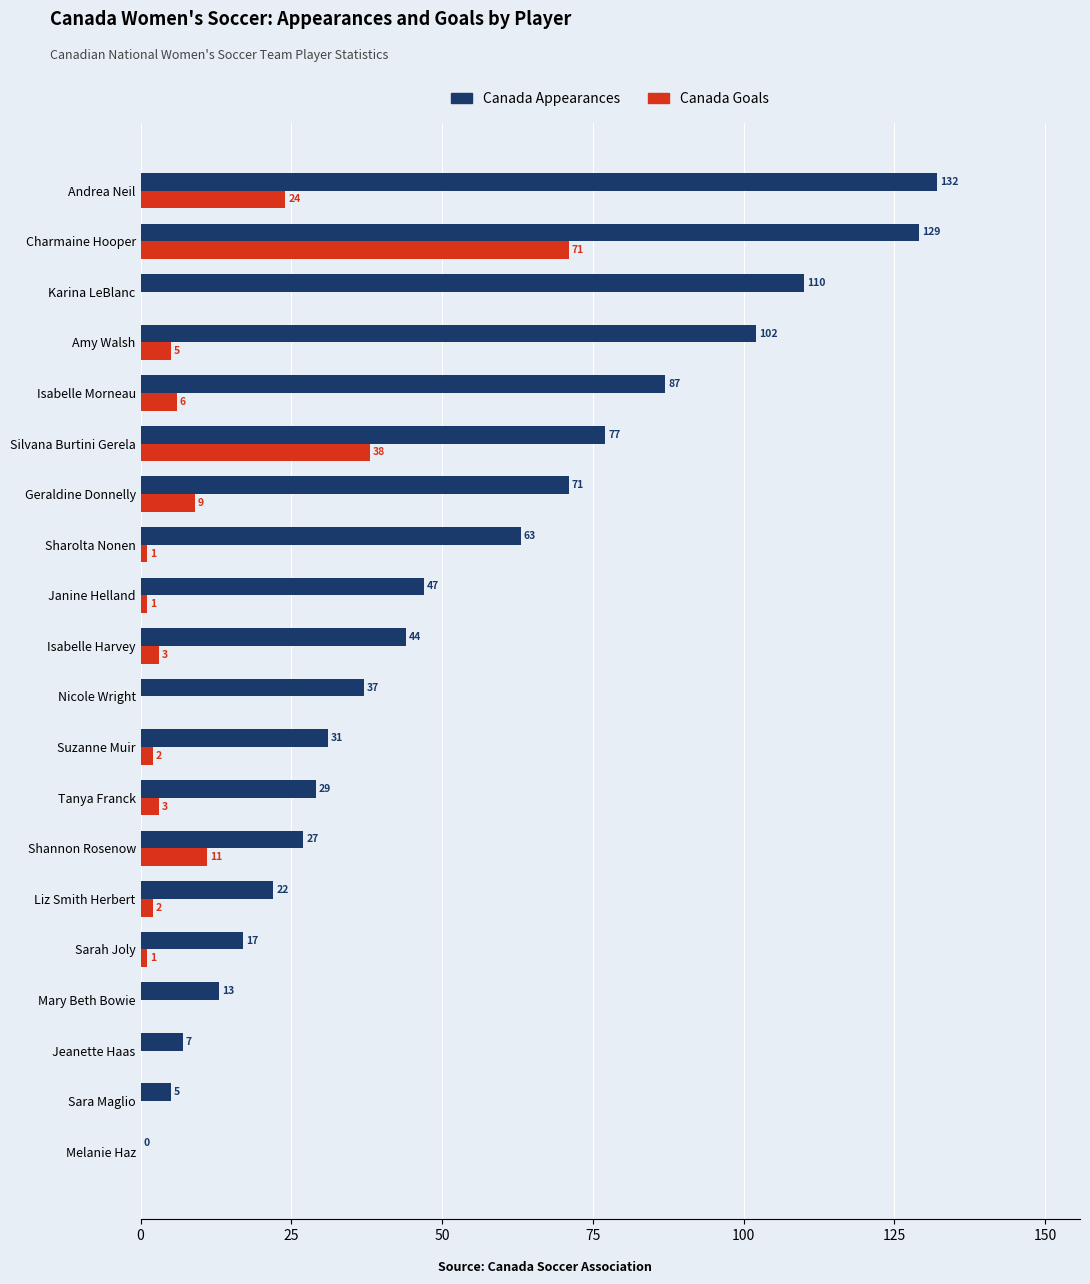

Which series has the largest total across all categories?

Canada Appearances